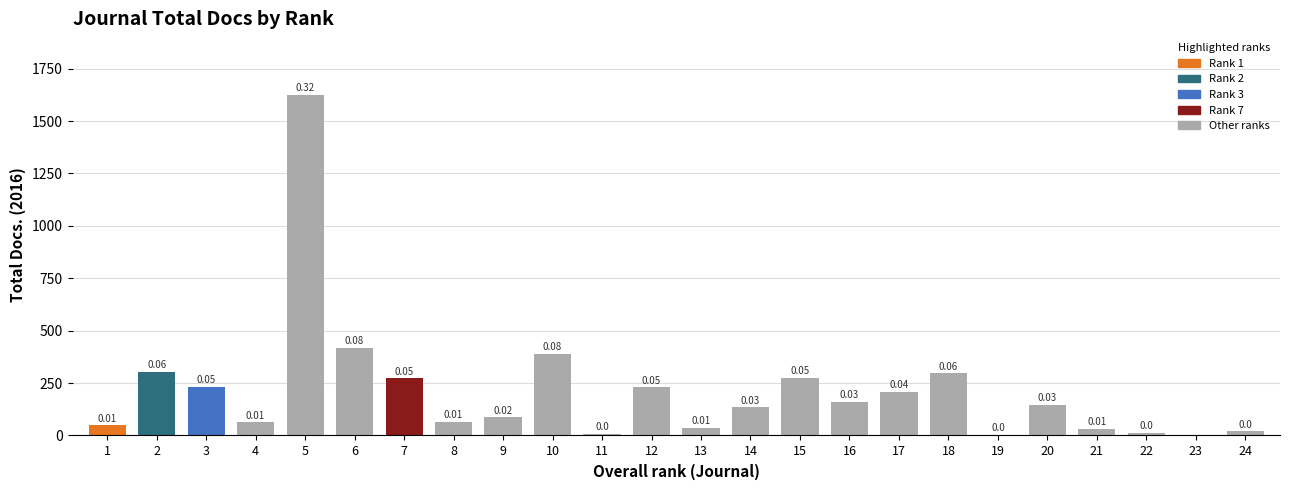

Reading left to right, extract all data points from this chart.

1=48	2=305	3=231	4=62	5=1626	6=418	7=273	8=66	9=87	10=389	11=9	12=229	13=38	14=135	15=274	16=162	17=208	18=297	19=3	20=146	21=31	22=12	23=0	24=20